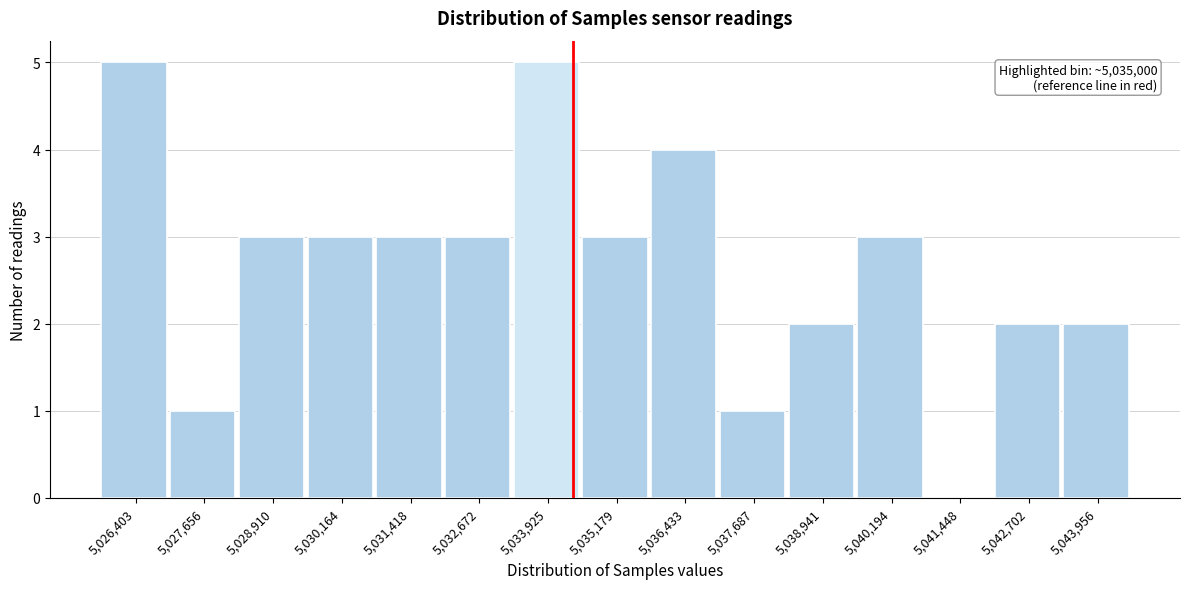

Reading left to right, what are all the values shown in this chart?

5,026,403=5	5,027,656=1	5,028,910=3	5,030,164=3	5,031,418=3	5,032,672=3	5,033,925=5	5,035,179=3	5,036,433=4	5,037,687=1	5,038,941=2	5,040,194=3	5,041,448=0	5,042,702=2	5,043,956=2